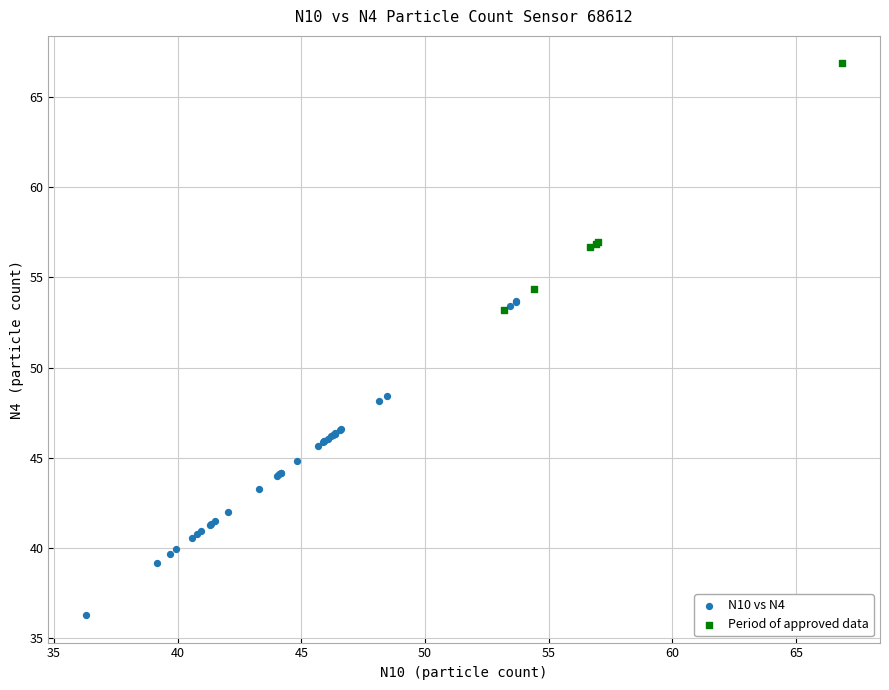

Which series has the largest Y range (max minus min)?

N10 vs N4